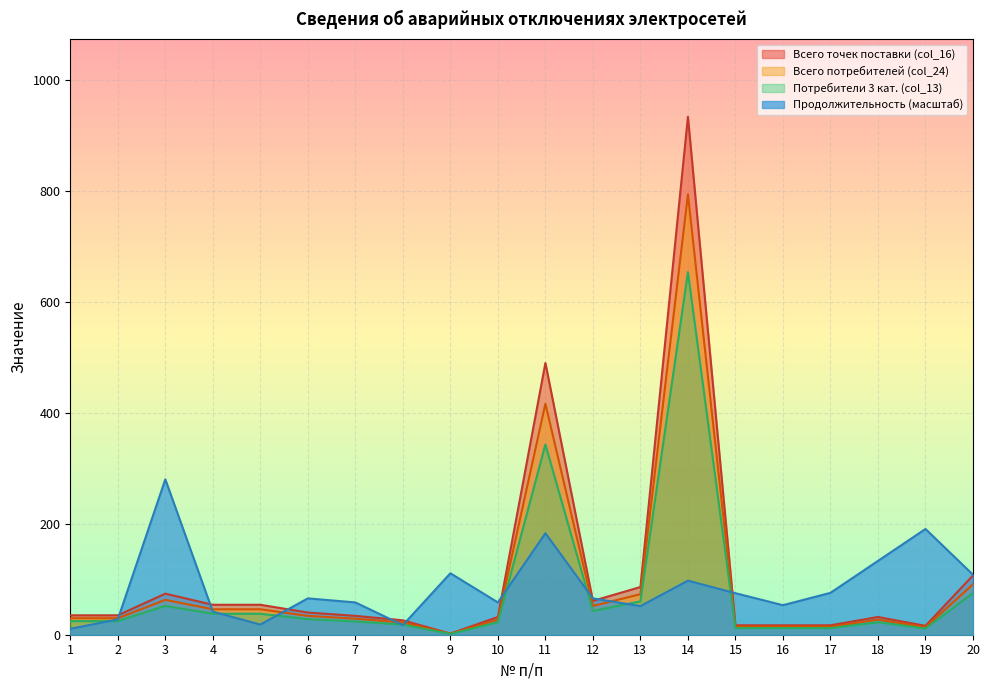

At which category is the sum across all series the highest?

14